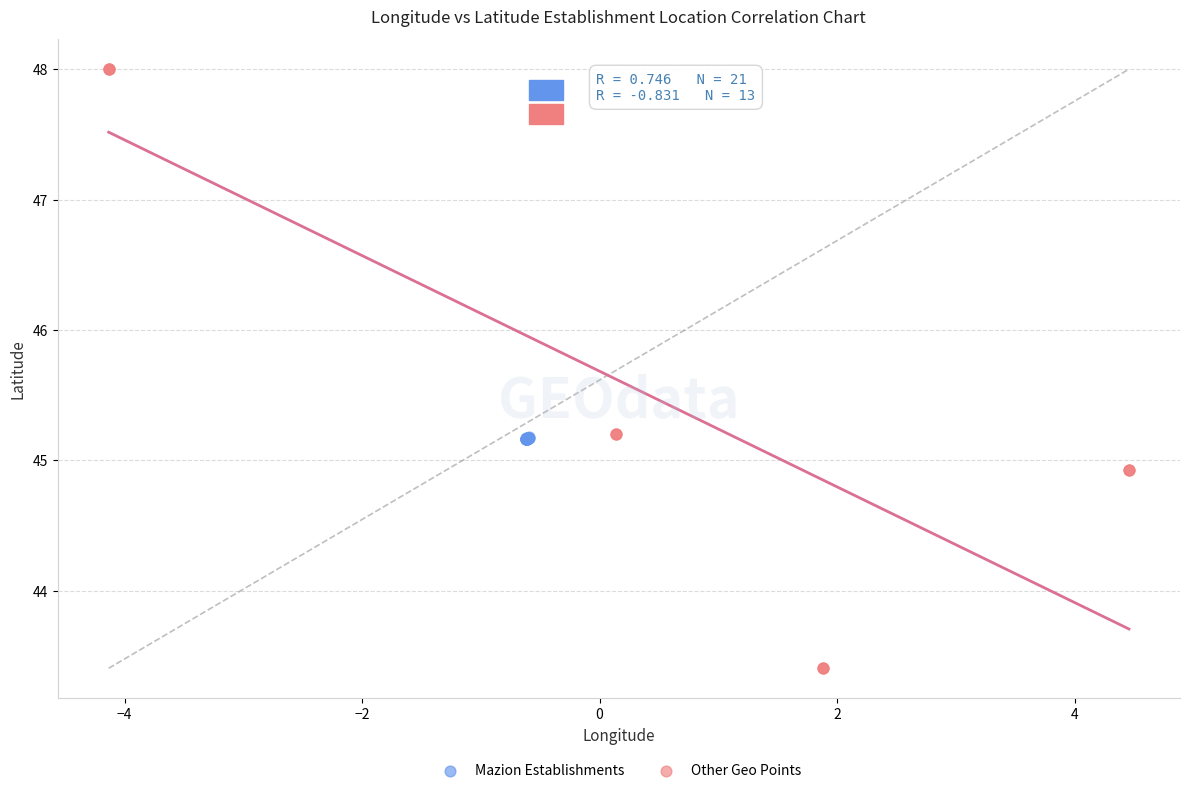

Which series reaches the minimum Y coordinate?

Other Geo Points